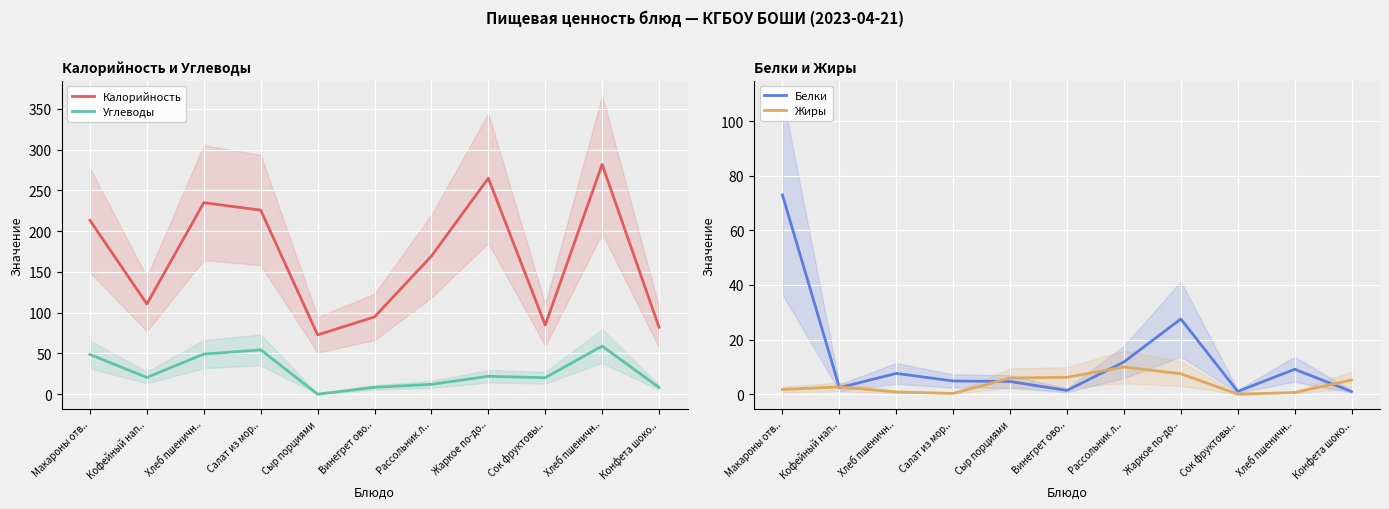

How many lines are shown in the chart?

4